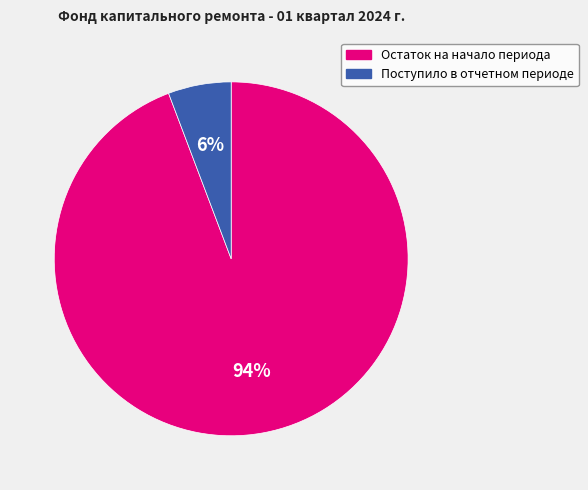

Is it true that Остаток на начало периода is 99% of the pie?

False